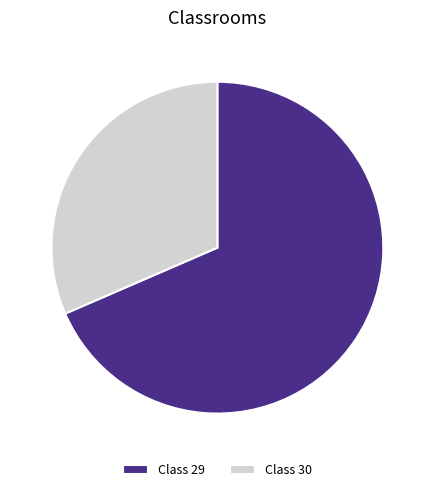

Which slice is the smallest?

Class 30